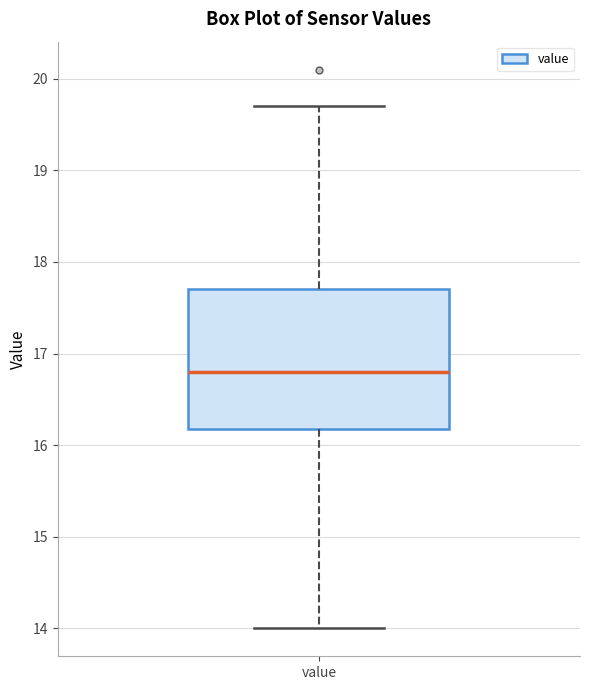

Read this box plot against the y-axis: the position of the median line, the range covered by the box, and the ends of both whiskers. The values are not printed on the chart, so give them approximately, as read against the axis.

median 16.8, box 16.2 to 17.7, whiskers 14.0 to 19.7